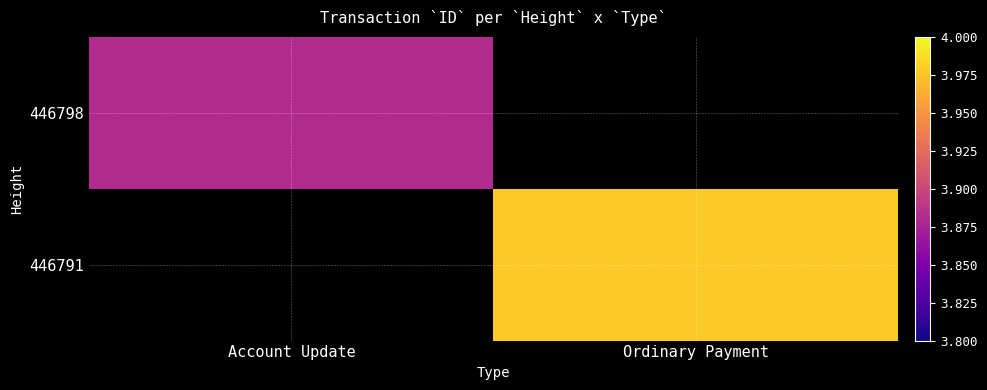

True or false: 446798 has a value of 1768717569057606656.0 at Account Update.

False